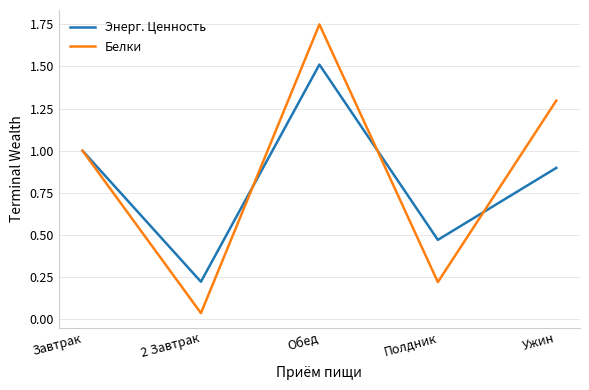

Rank the series by their maximum value, from highest to lowest.

Белки, Энерг. Ценность